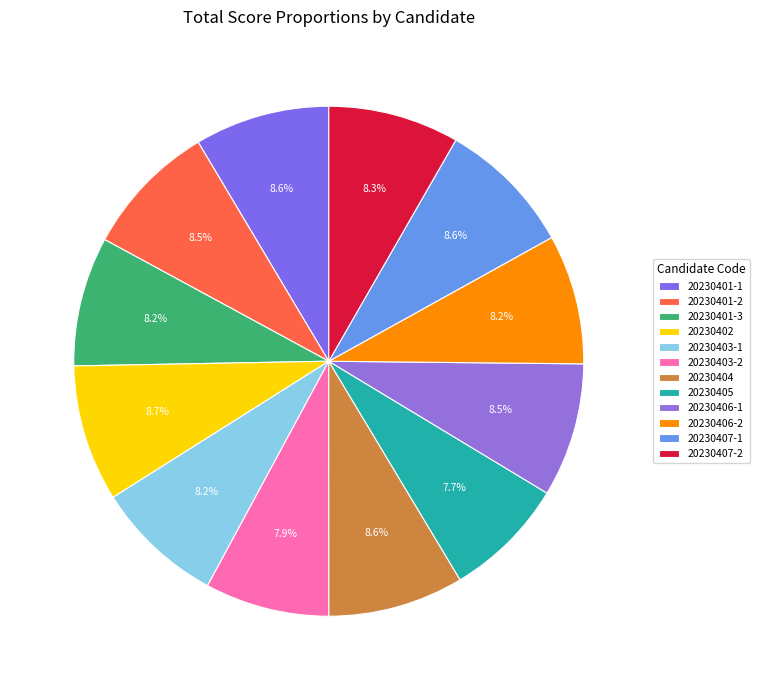

To the nearest percent, what is the difference between the largest and smallest slice percentages?

1%